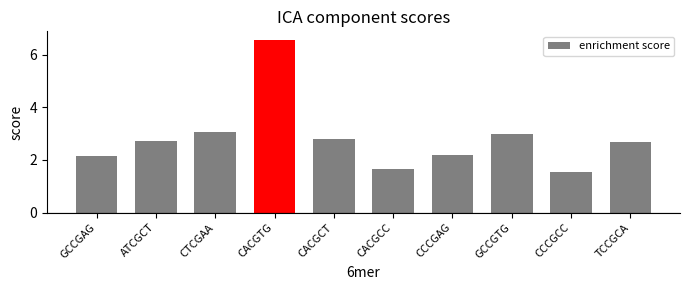

What is the label of the 2nd bar from the right?

CCCGCC